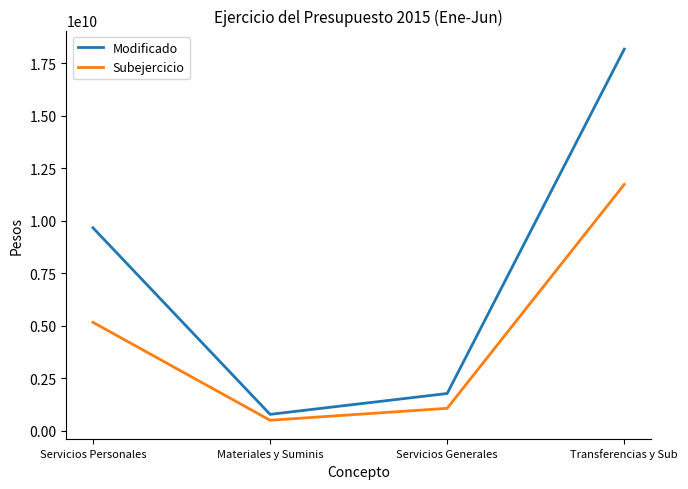

What are all the series names shown in the legend?

Modificado, Subejercicio